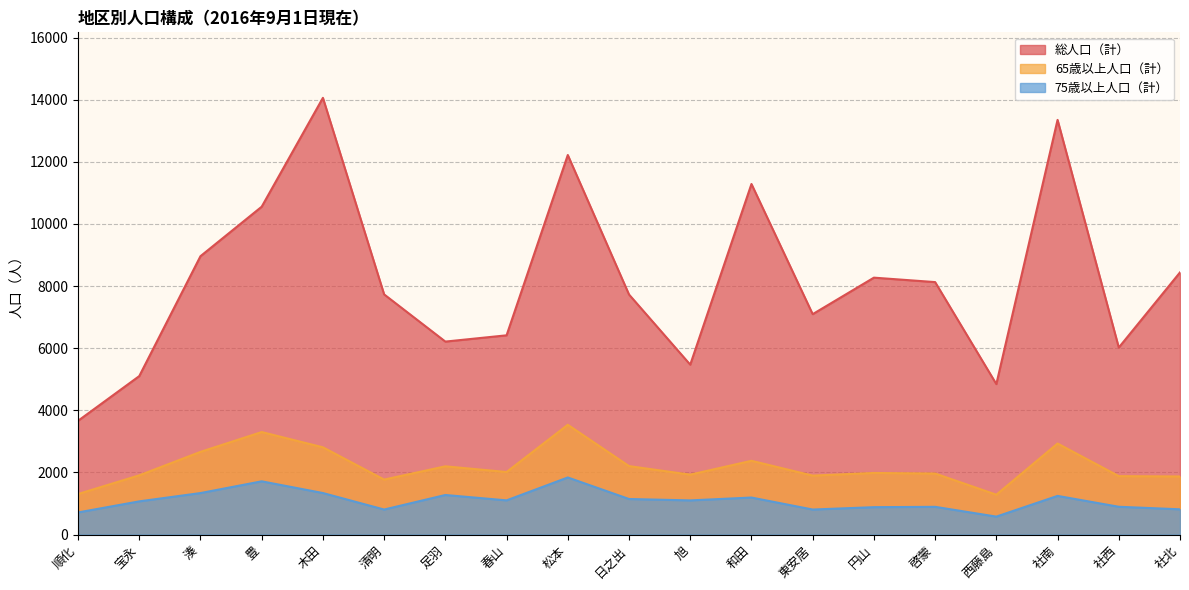

How many lines are shown in the chart?

3